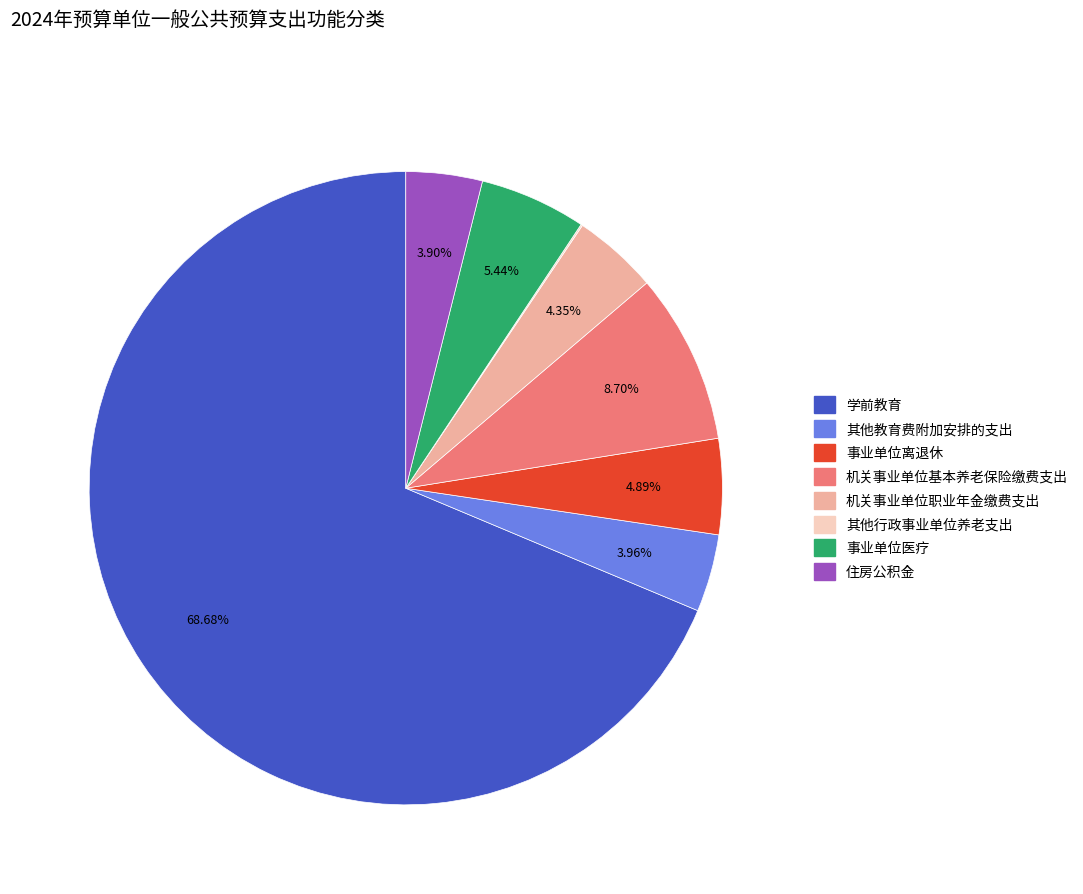

Is there any slice that represents more than half of the pie?

Yes